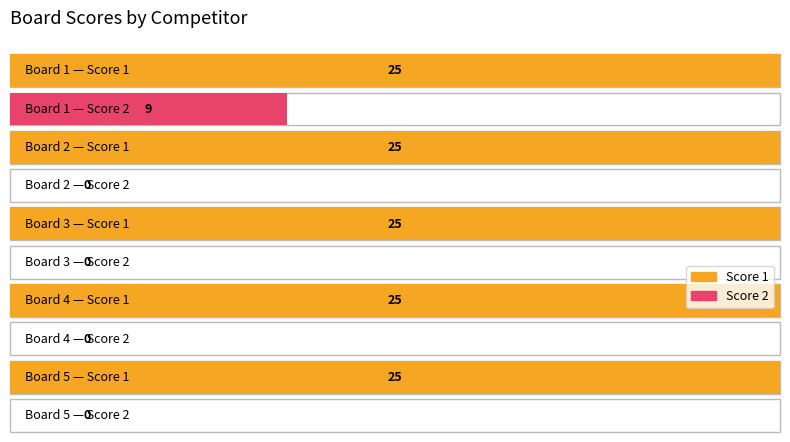

At 3, list the series in order from smallest to largest.

Score 2, Score 1